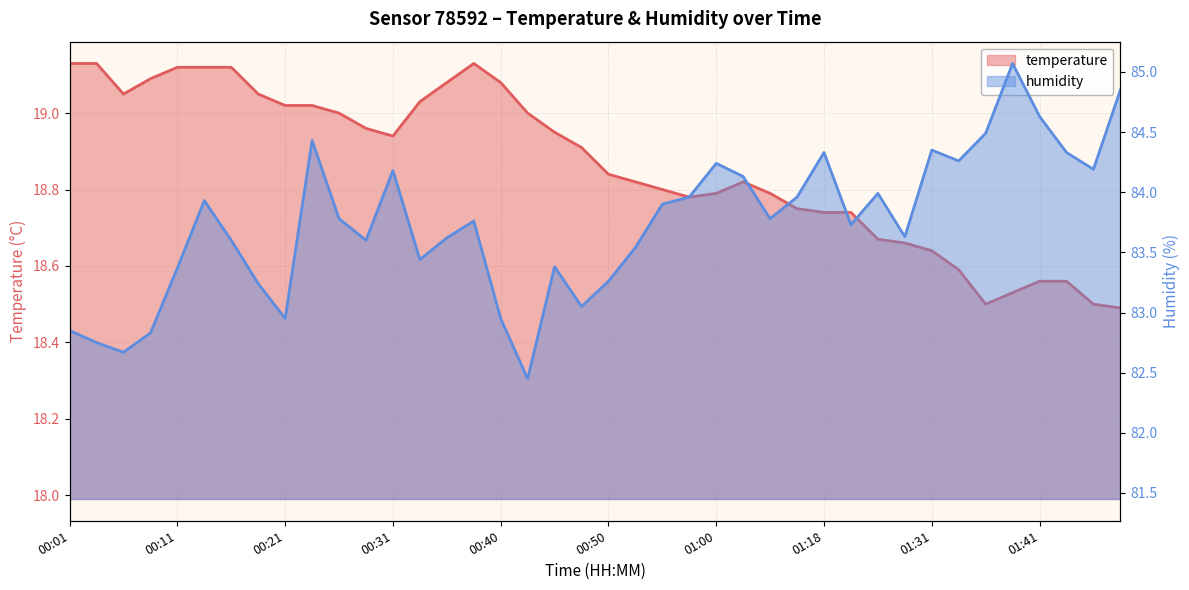

Rank the series by their maximum value, from lowest to highest.

temperature, humidity